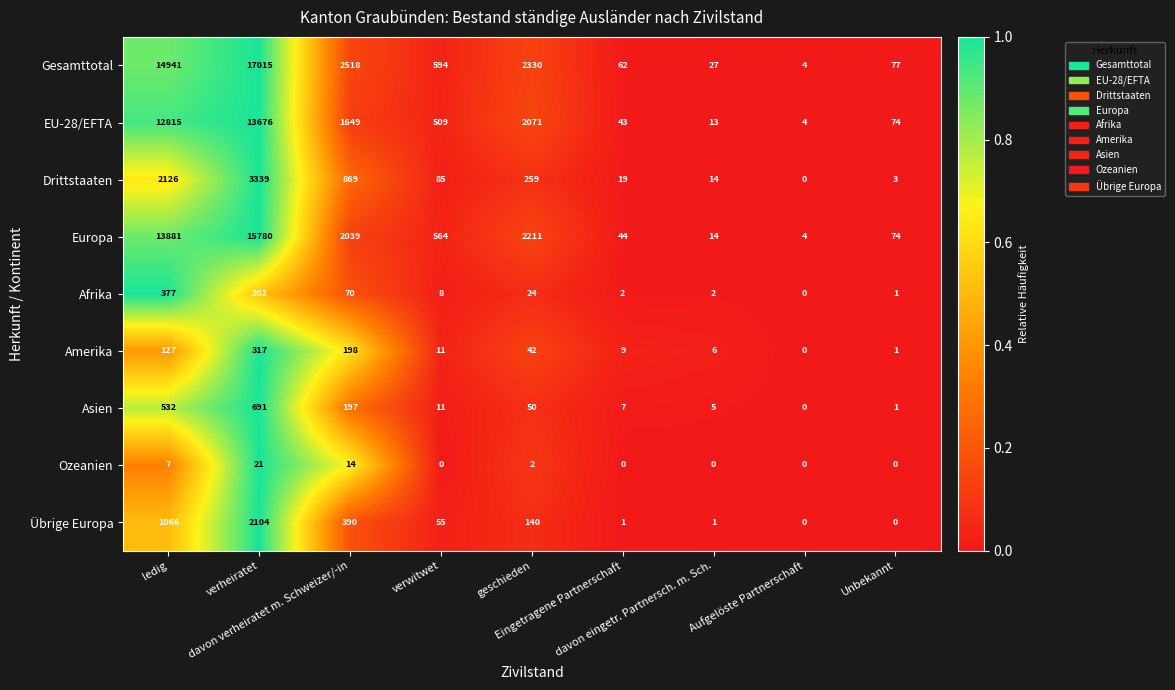

What is the difference between the maximum and minimum values in the Gesamttotal series?

17011